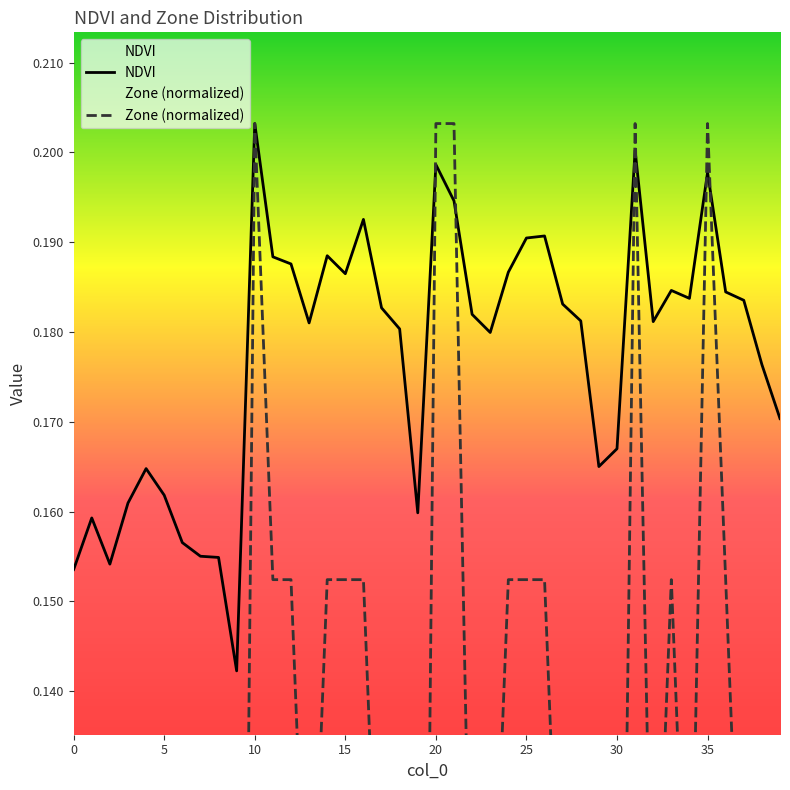

Is it true that NDVI equals 0.1 at 35?

False